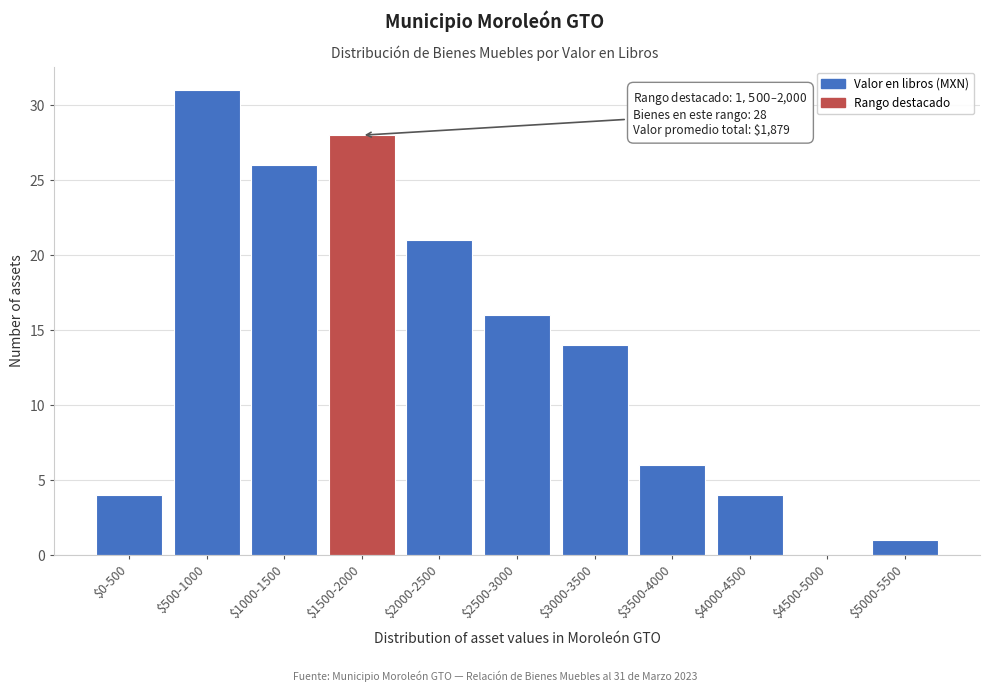

Which category has the highest value across all series?

$500-1000